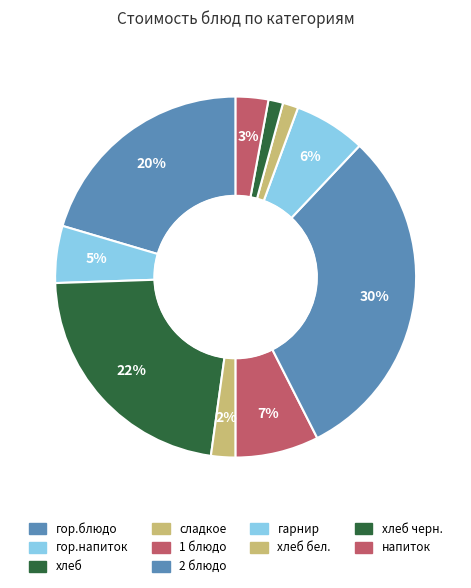

How many slices are in this pie chart?

10